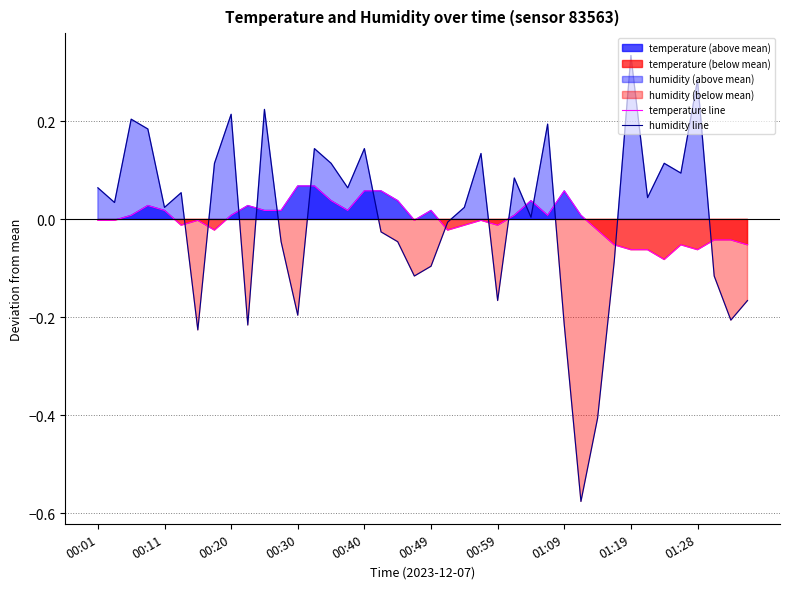

At 35, list the series in order from largest to smallest.

humidity line, temperature line